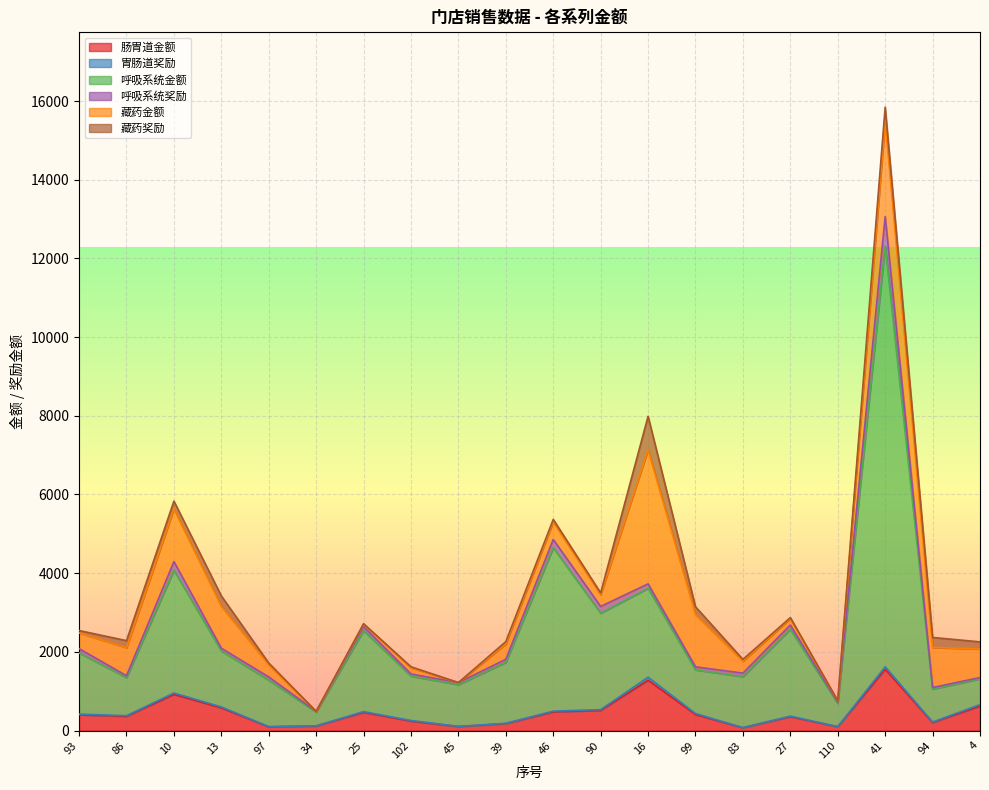

At which category is the sum across all series the highest?

41